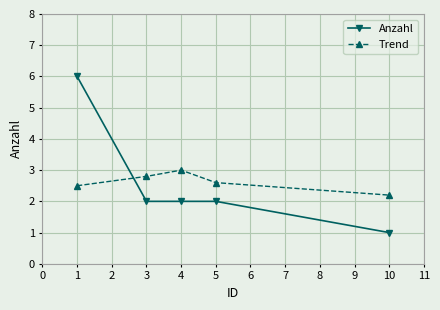

Which series changed the most between 1 and 10?

Anzahl